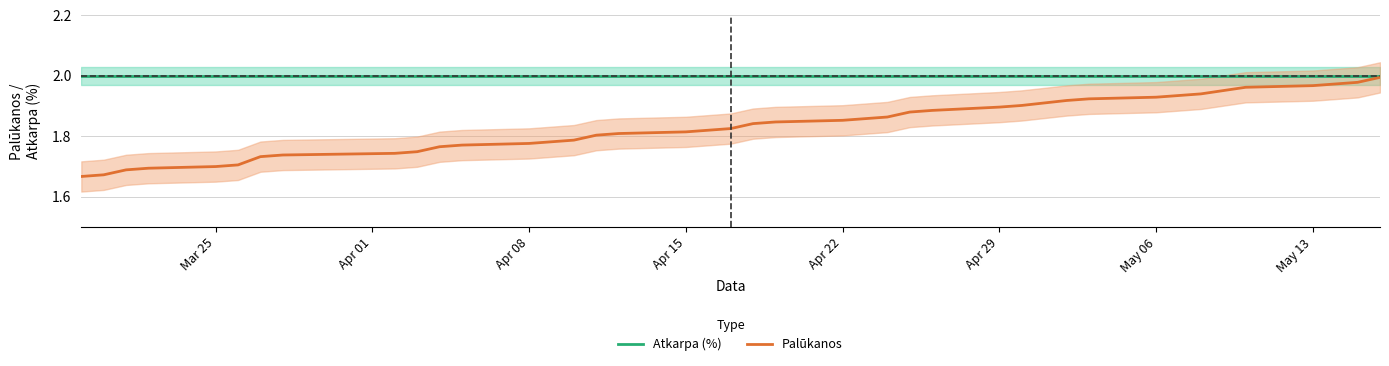

Reading left to right, extract all data points from this chart.

Atkarpa (%): 2.0	2.0	2.0	2.0	2.0	2.0	2.0	2.0	2.0	2.0	2.0	2.0	2.0	2.0	2.0	2.0	2.0	2.0	2.0	2.0	2.0	2.0	2.0	2.0	2.0	2.0	2.0	2.0	2.0	2.0	2.0	2.0	2.0	2.0	2.0	2.0	2.0	2.0	2.0
Palūkanos: 1.7	1.7	1.7	1.7	1.7	1.7	1.7	1.7	1.7	1.7	1.8	1.8	1.8	1.8	1.8	1.8	1.8	1.8	1.8	1.8	1.8	1.8	1.9	1.9	1.9	1.9	1.9	1.9	1.9	1.9	1.9	1.9	1.9	1.9	2.0	2.0	2.0	2.0	2.0